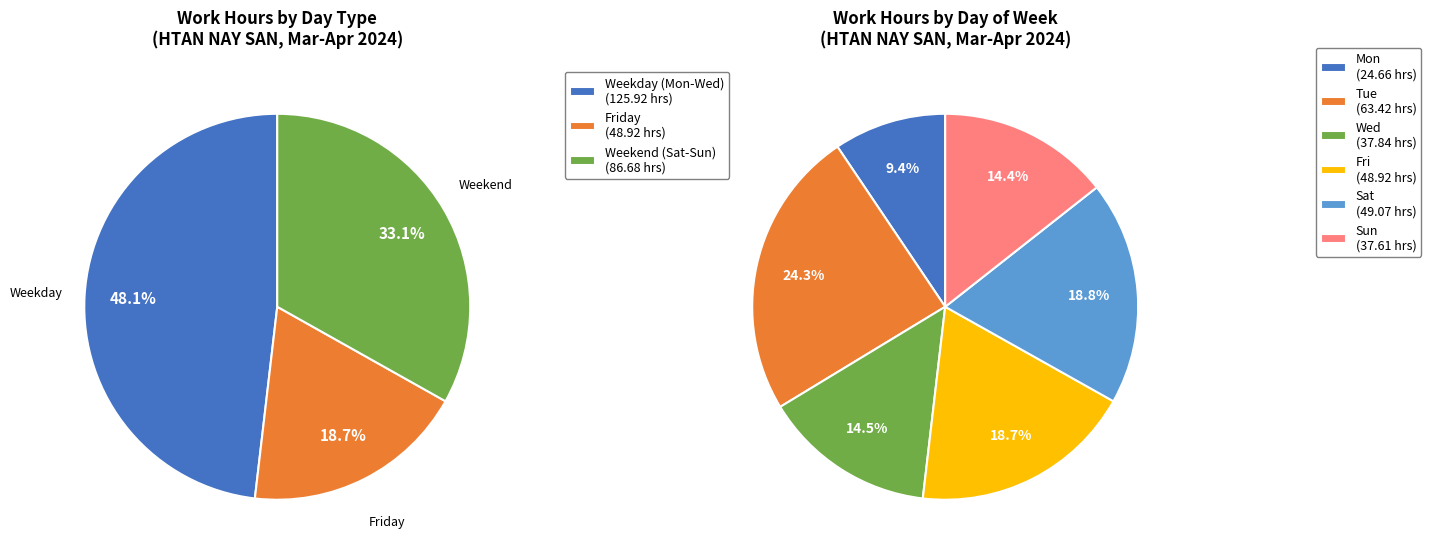

Is 29-Fri the majority of the pie?

No